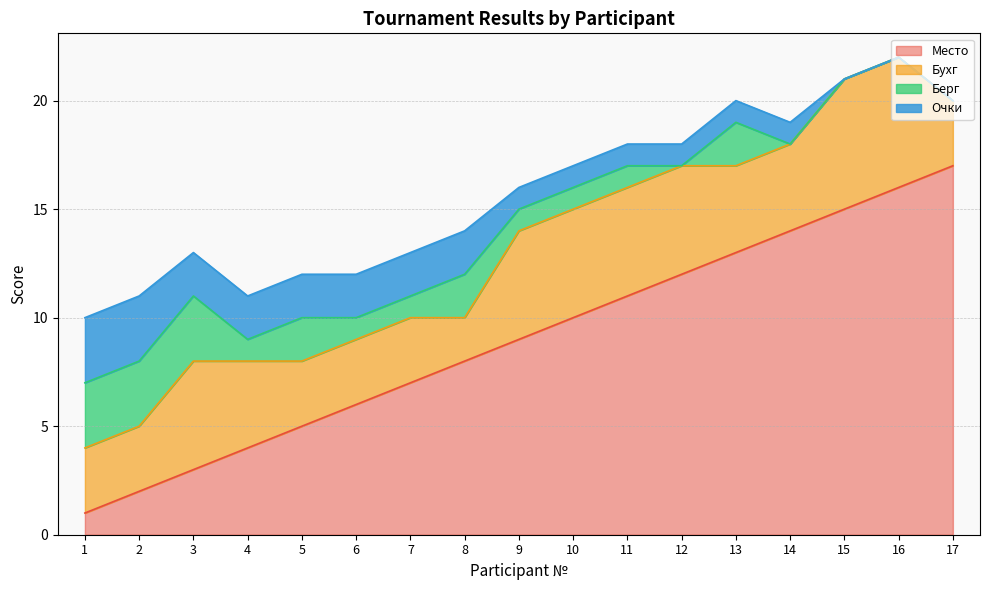

What is the value of the Очки point at the 10th from the left?

1